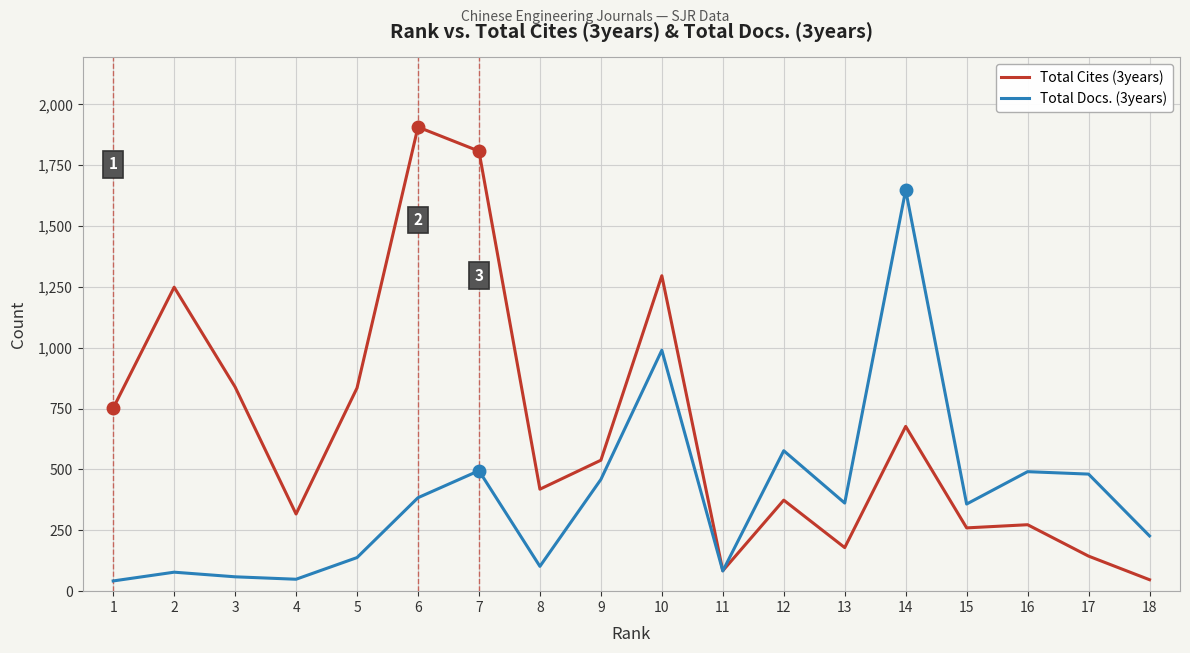

What is the difference between the highest and lowest values at 2?

1171